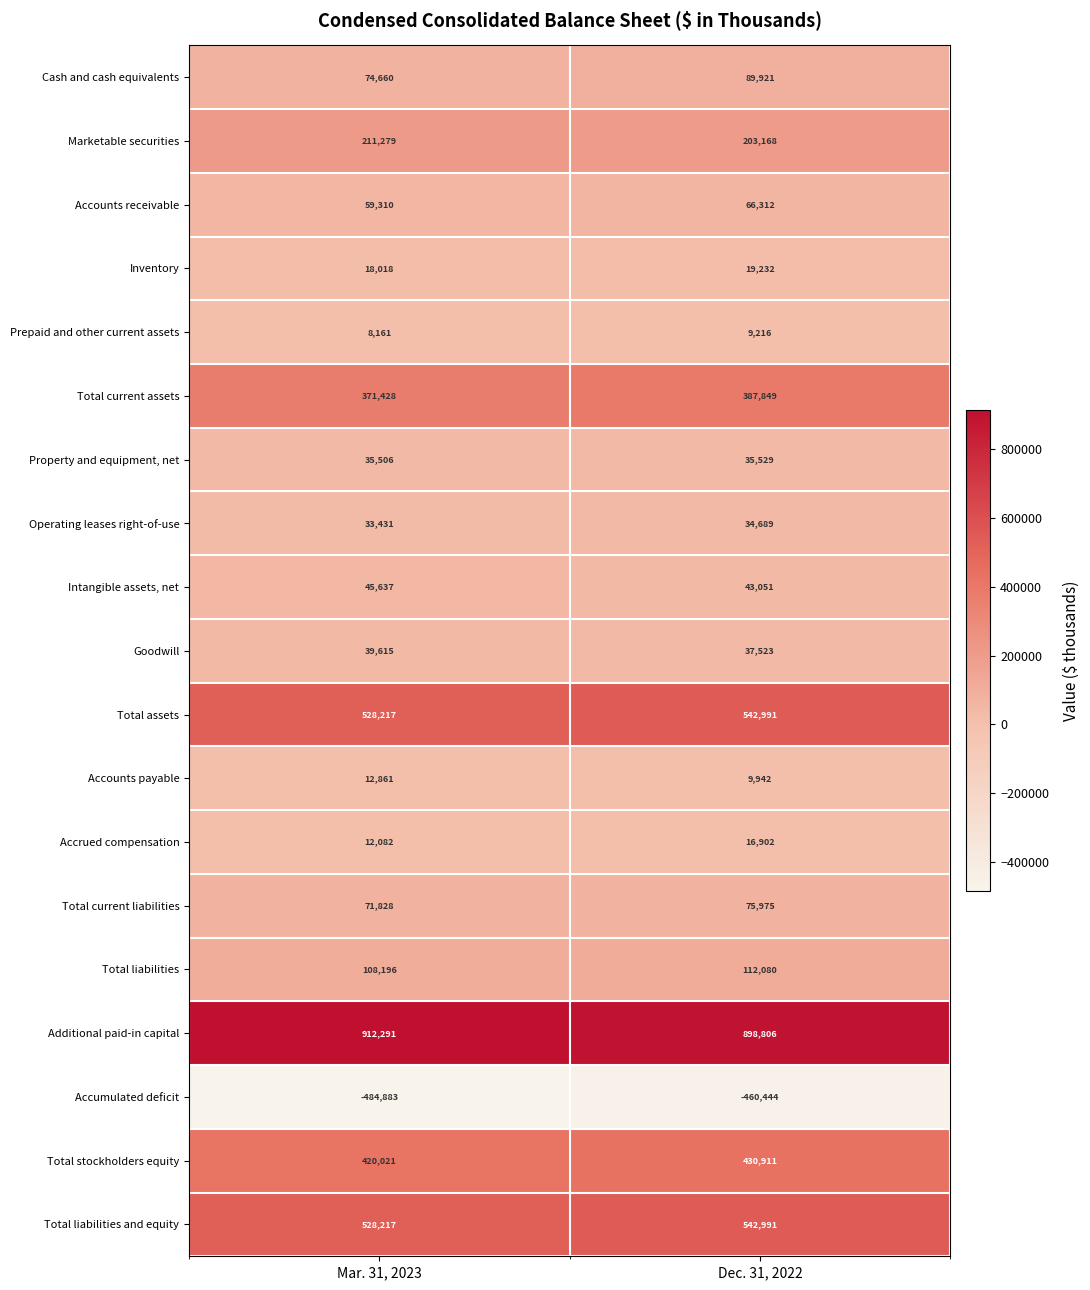

Read the Inventory value at Dec. 31, 2022, to the nearest 50.

19250